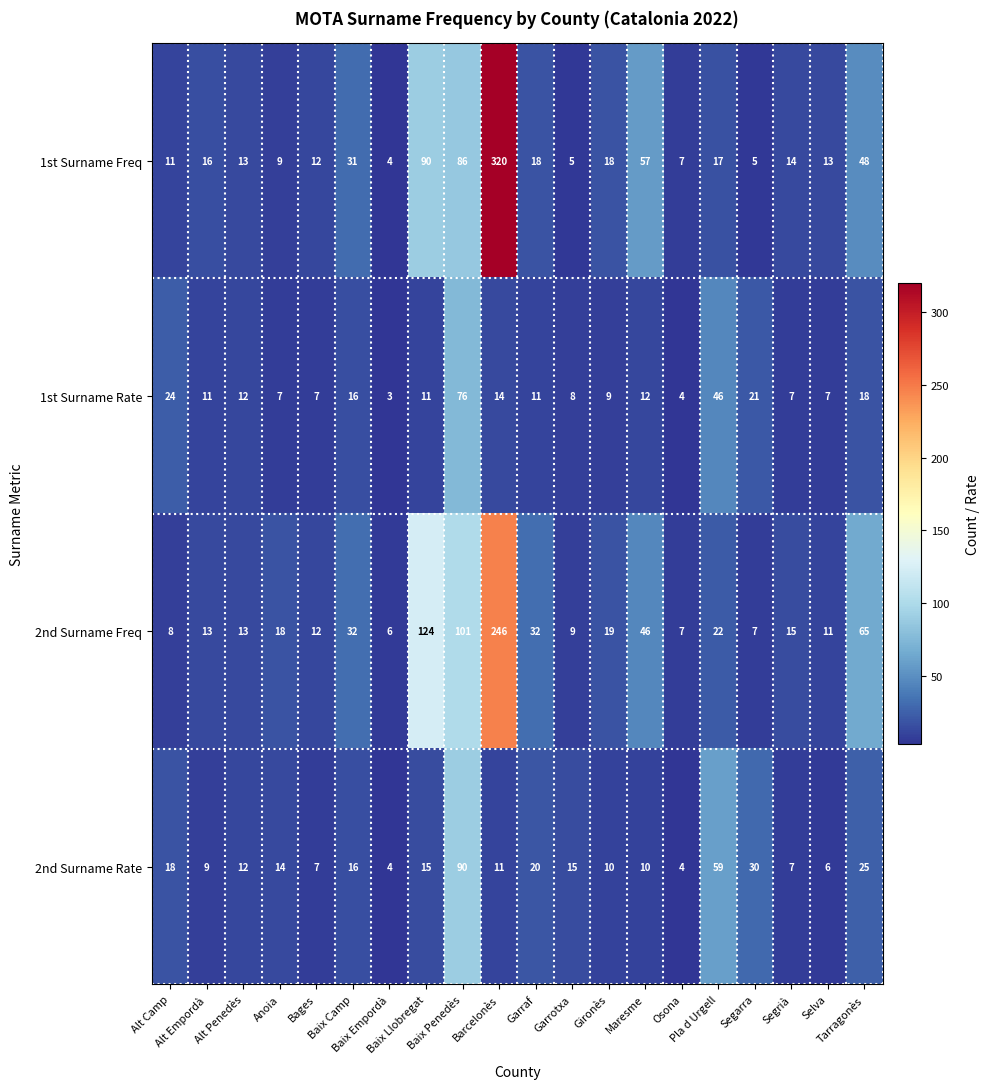

What is the spread (max minus min) of values at Segrià?

8